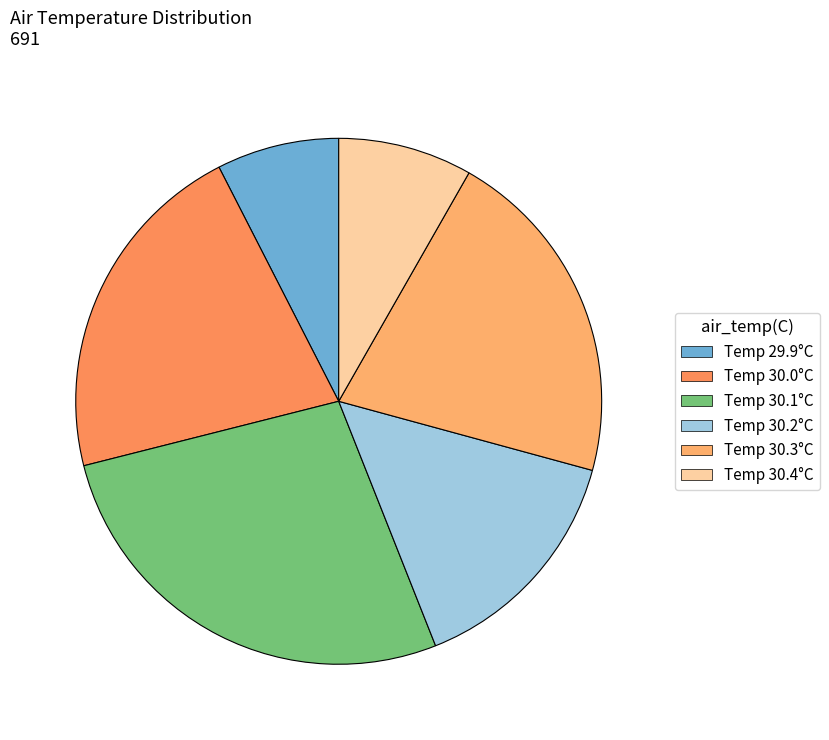

Count the number of slices in the pie.

6